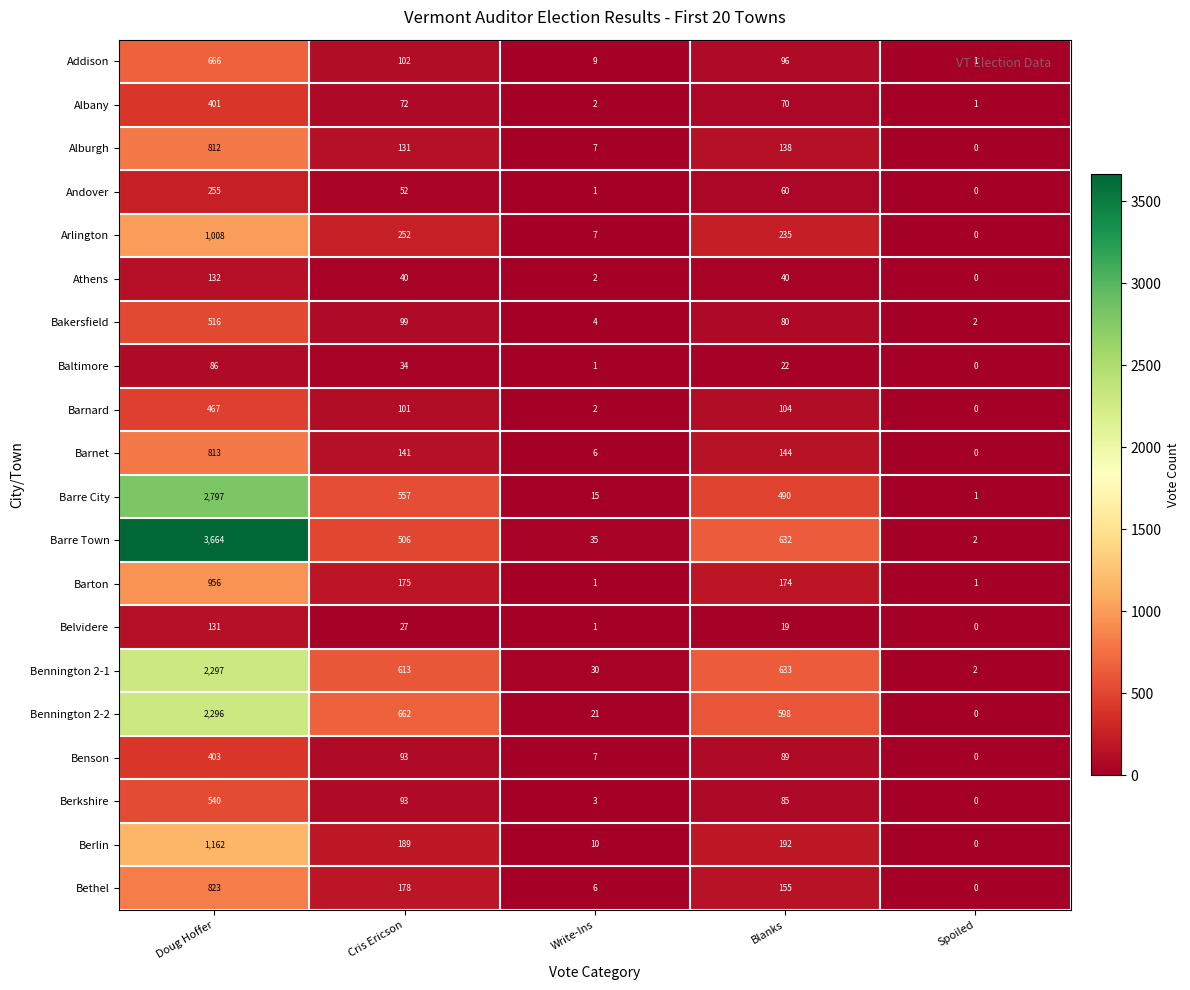

Which series changed the most between Doug Hoffer and Cris Ericson?

Barre Town